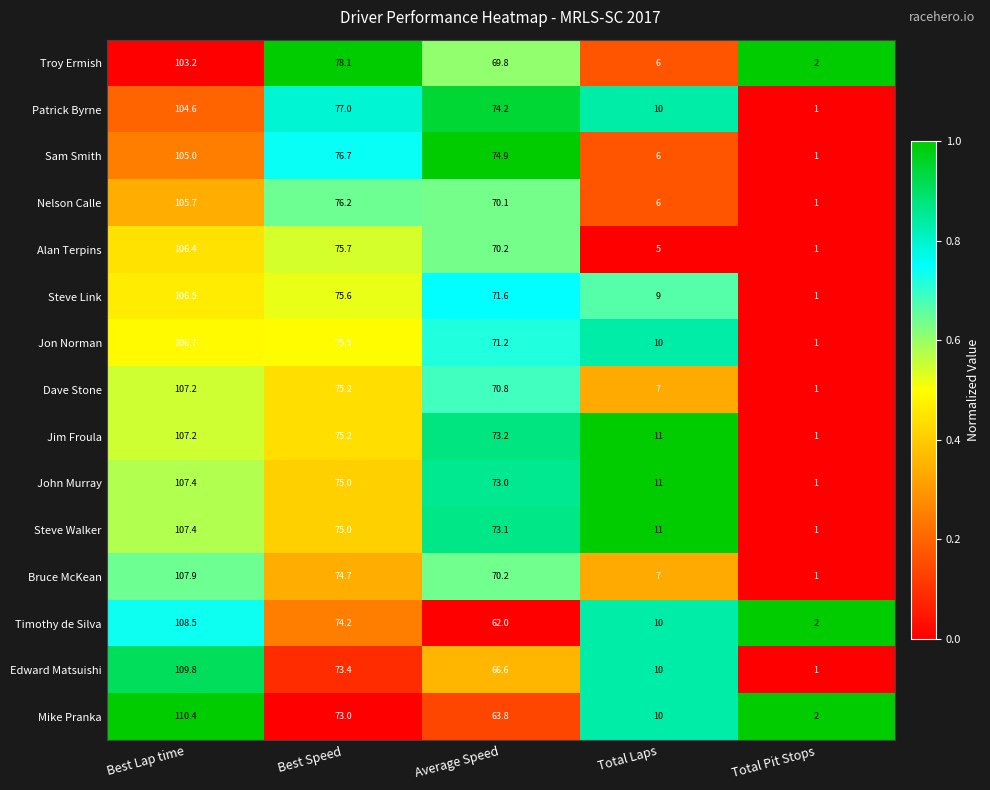

The Sam Smith series shows 0.4 at Total Pit Stops. True or false?

False